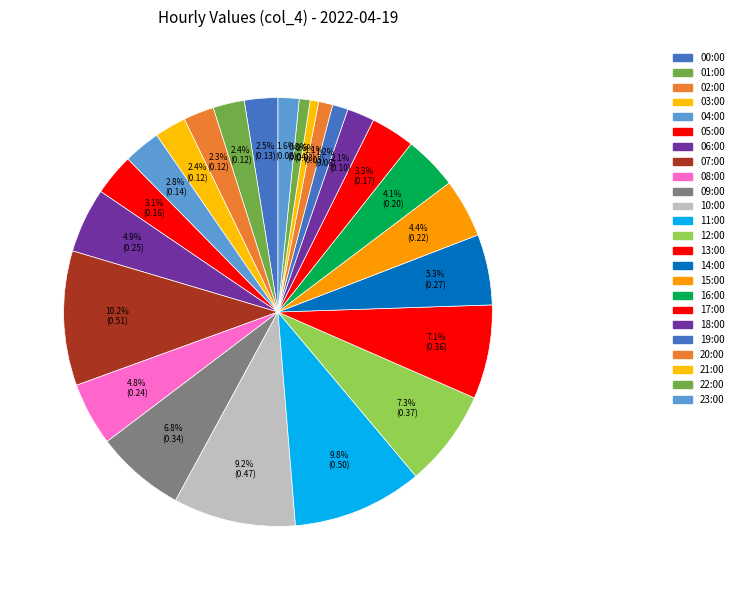

How many slices are in this pie chart?

24